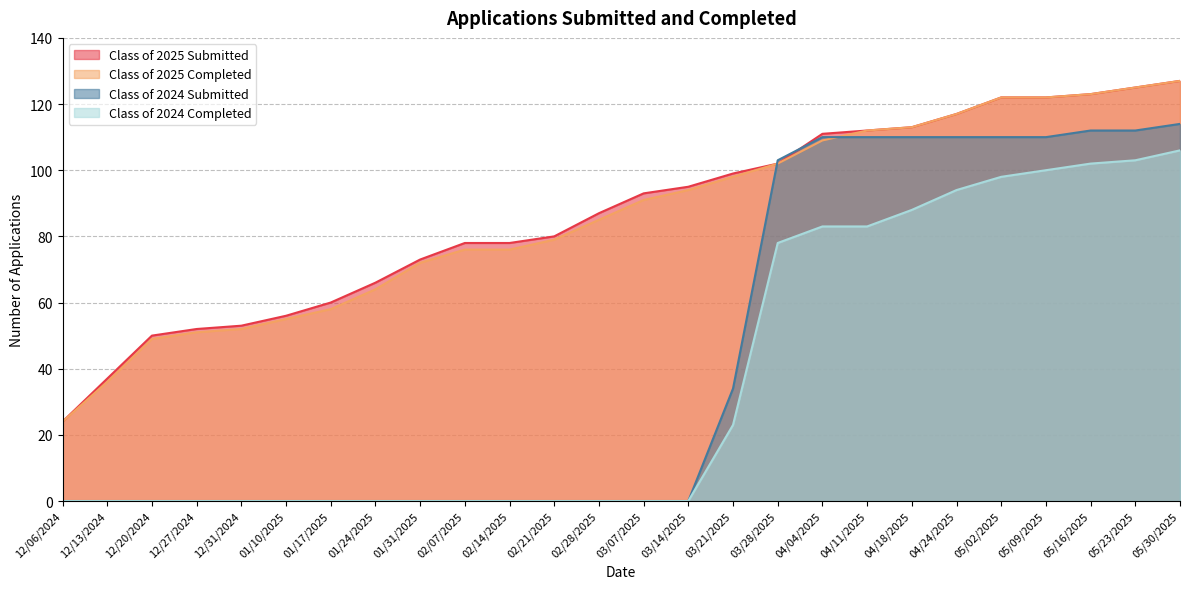

Between 12/06/2024 and 02/14/2025, which series saw the biggest shift?

Class of 2025 Submitted